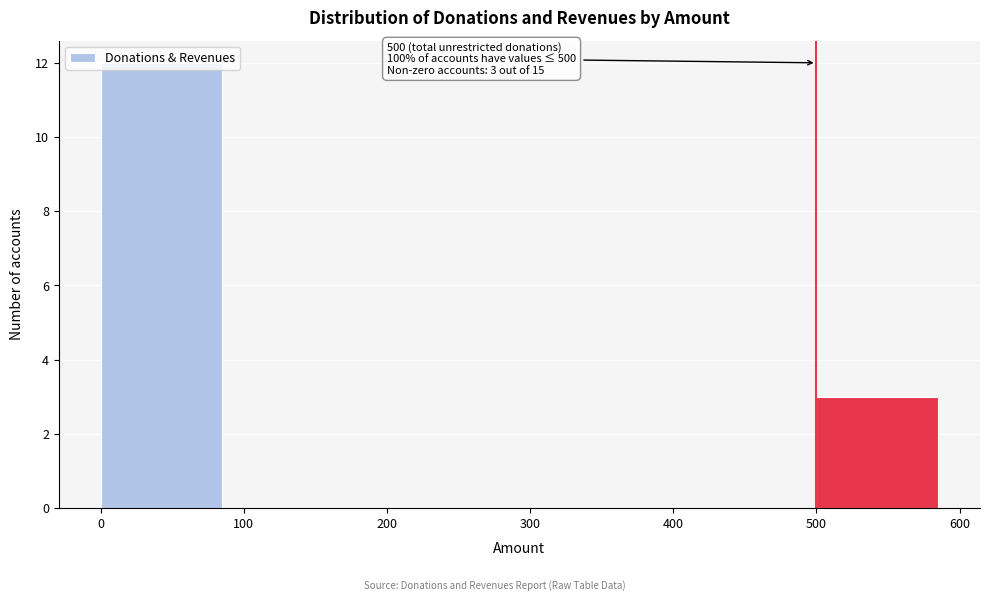

Over which range of the x-axis is the bar tallest?

0 to 100